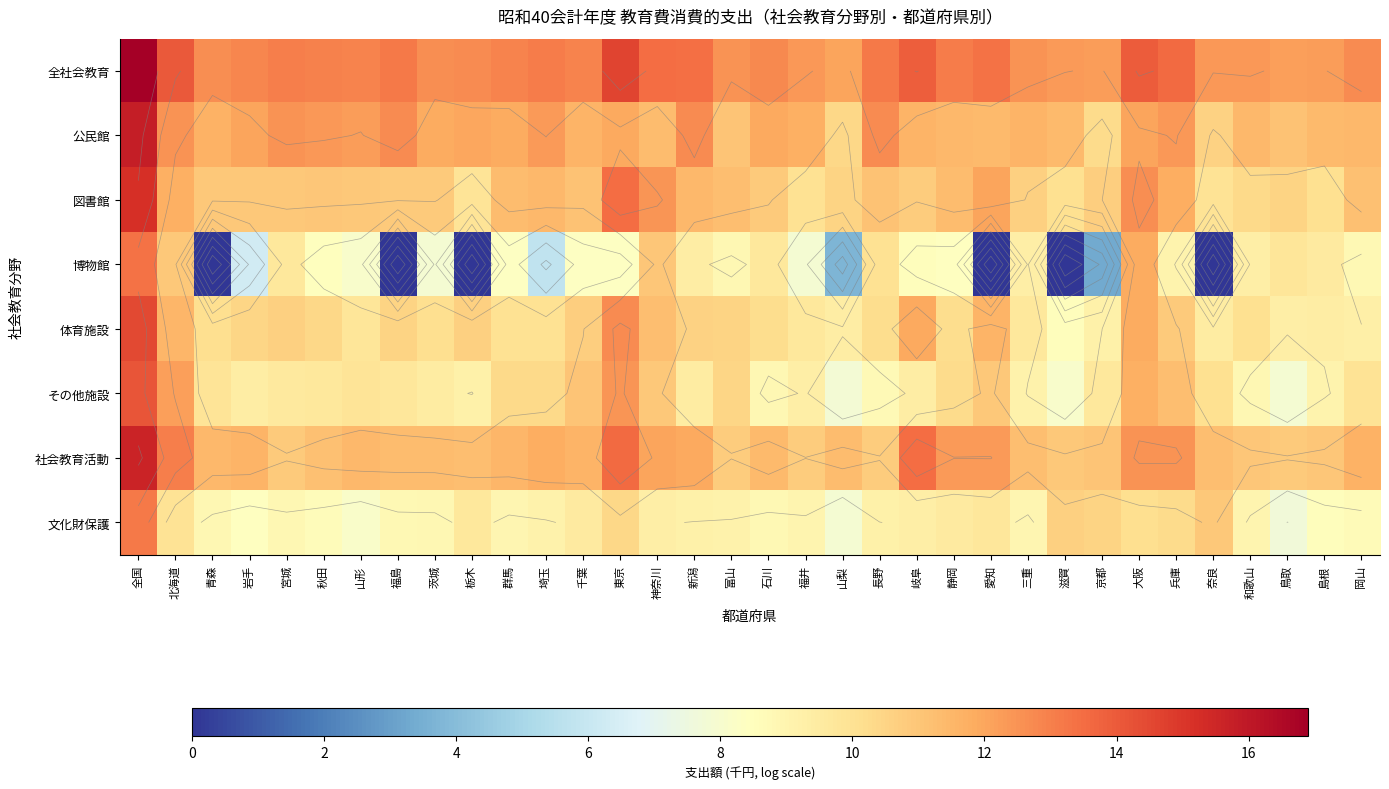

Is the value of 全社会教育 at 石川 greater than the value of その他施設 at 兵庫?

Yes